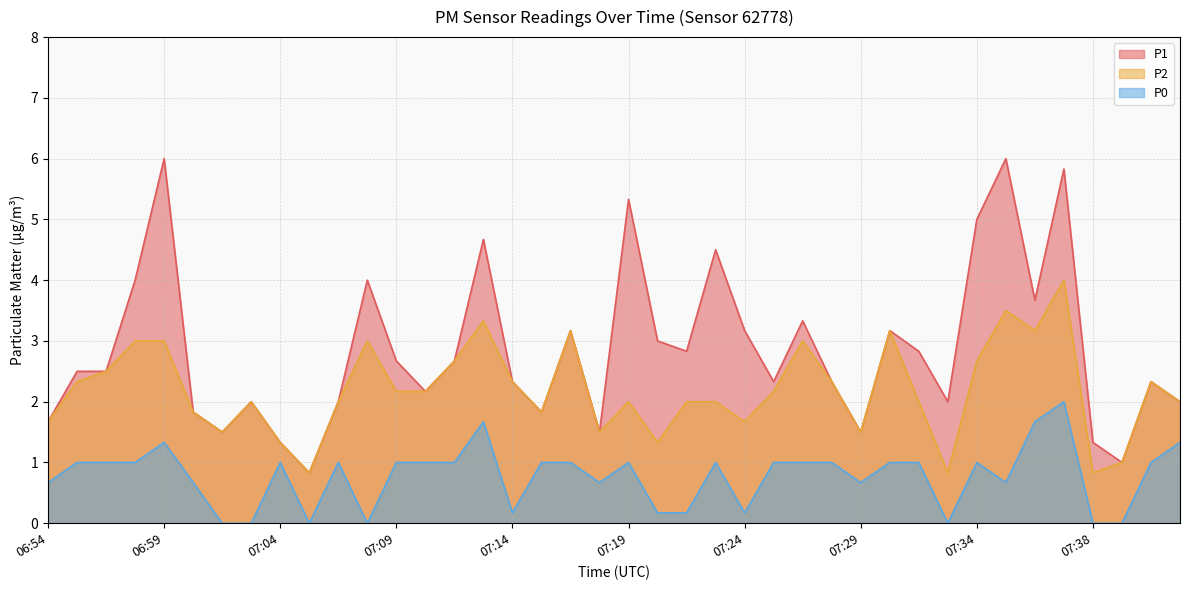

How many lines are shown in the chart?

3